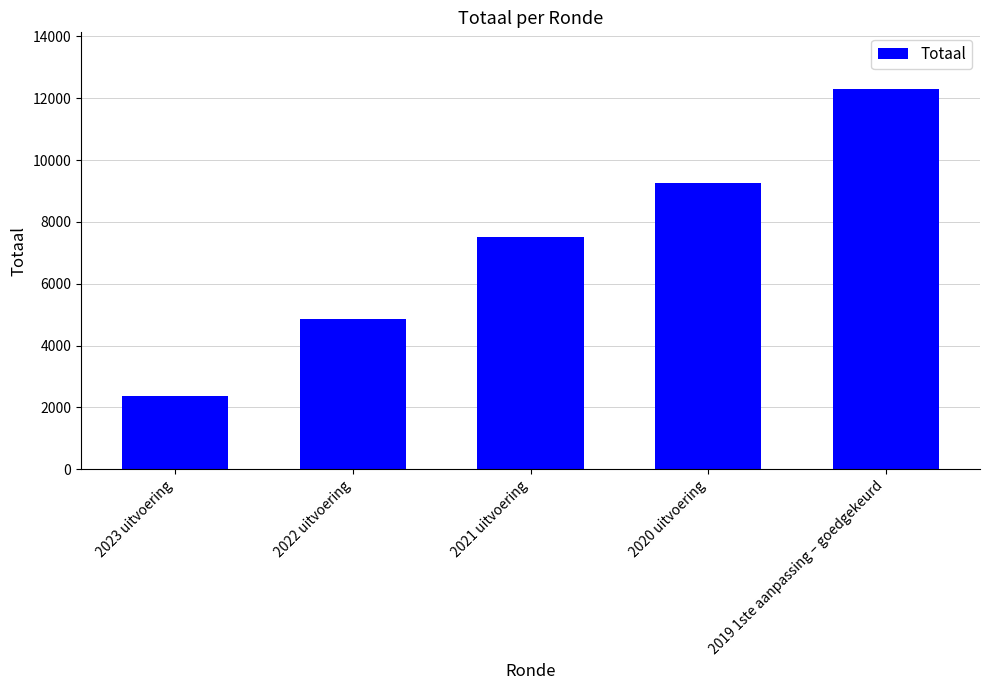

What is the change in value from 2020 uitvoering to 2019 1ste aanpassing – goedgekeurd?

+3014